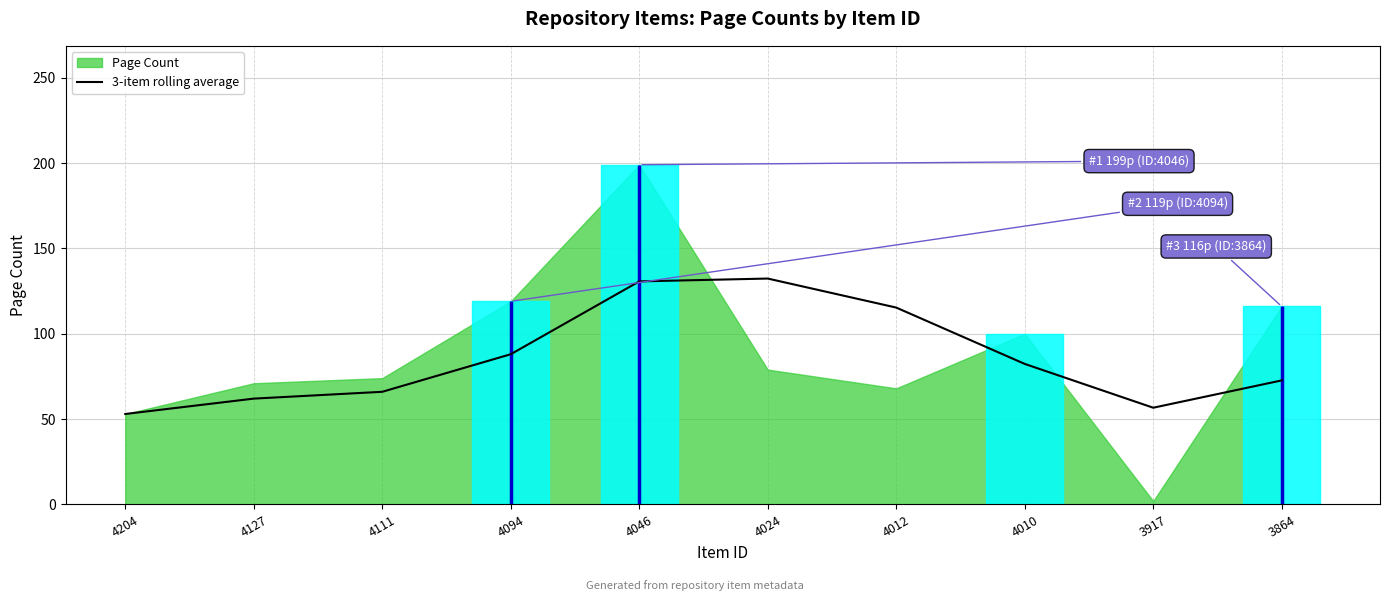

The chart shows a value of 113.4 at 4111. True or false?

False